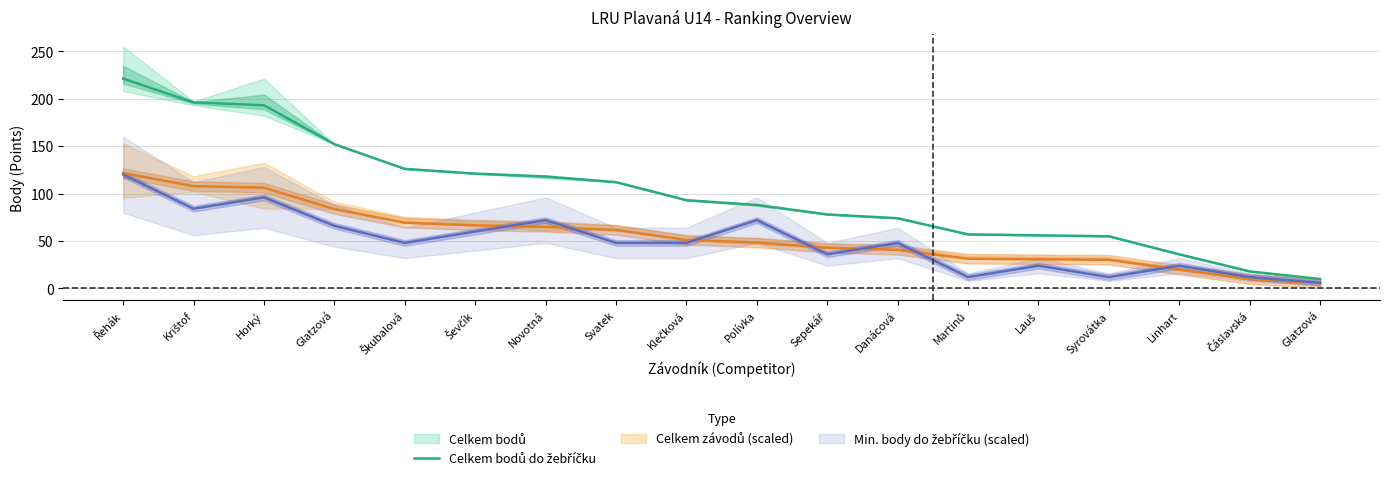

What is the label of the 8th point from the right?

Sepekář